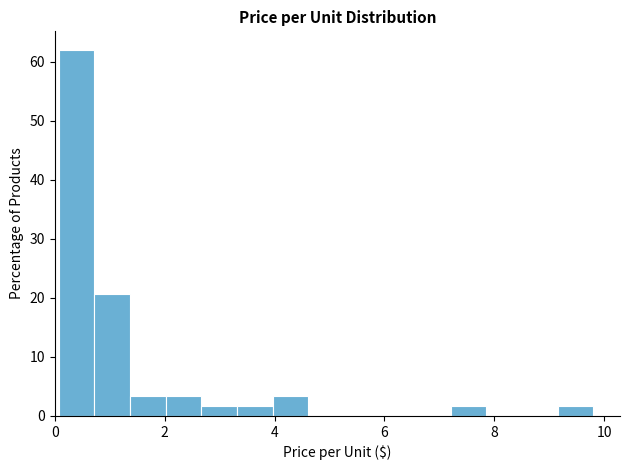

Read against the x-axis, roughly where is the centre of the tallest bar?

0.4